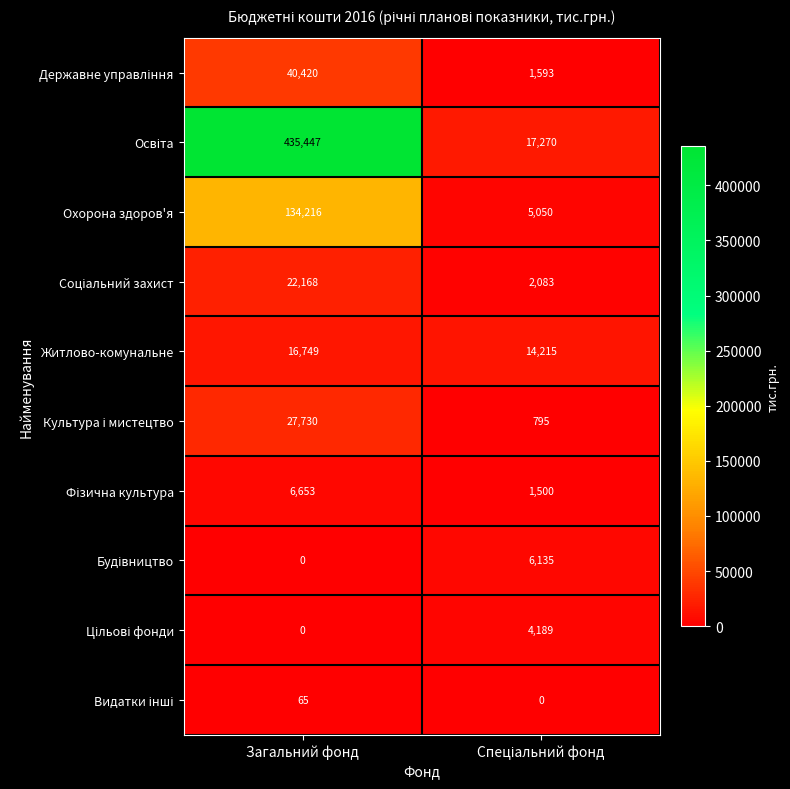

At which category is the sum across all series the highest?

Загальний фонд